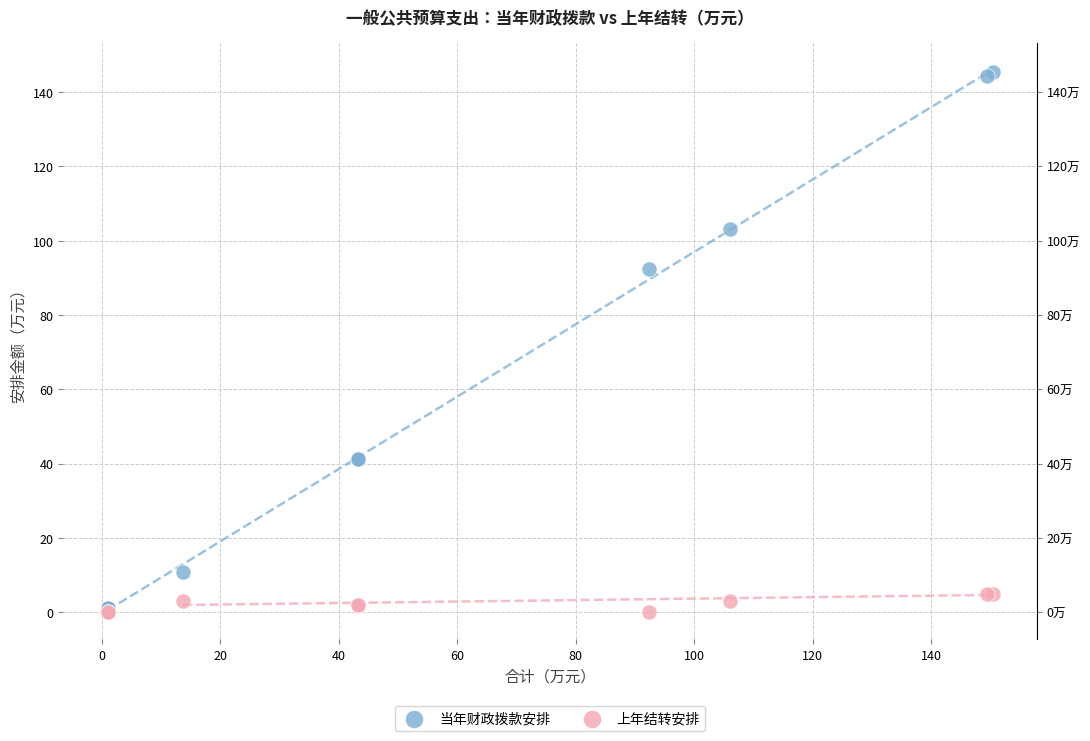

In the 当年财政拨款安排 series, what Y value is closest to 73?

92.3